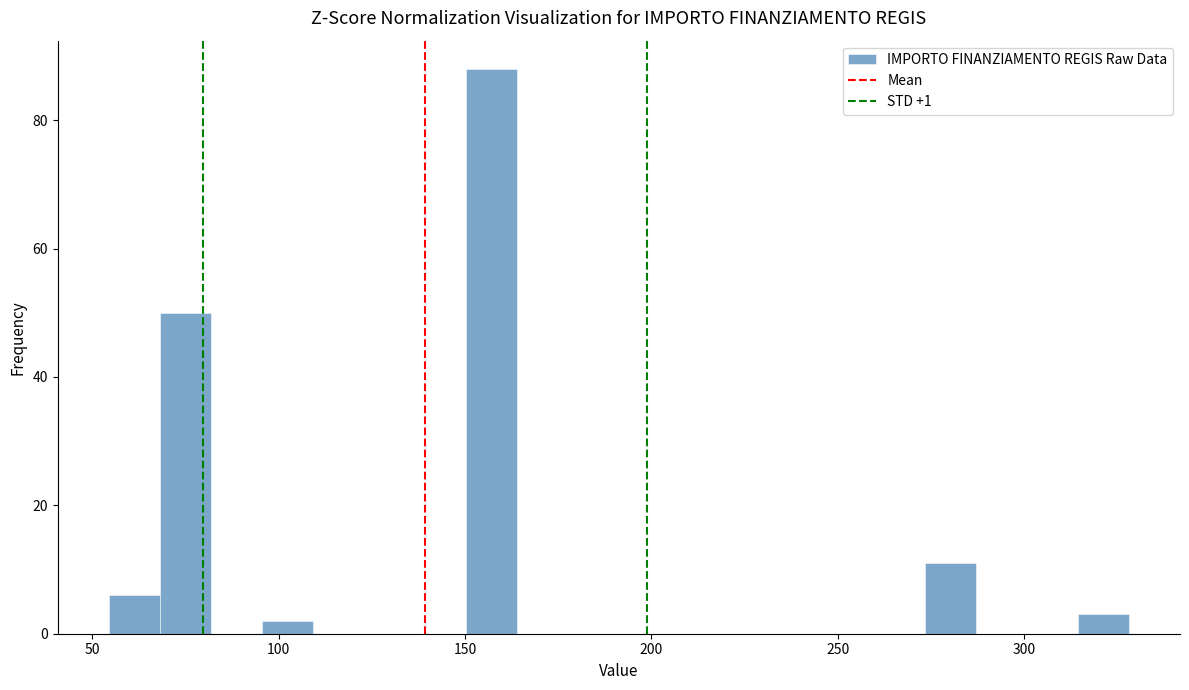

Around what value on the x-axis is the tallest bar? Give the approximate position of its centre, as read against the axis.

155